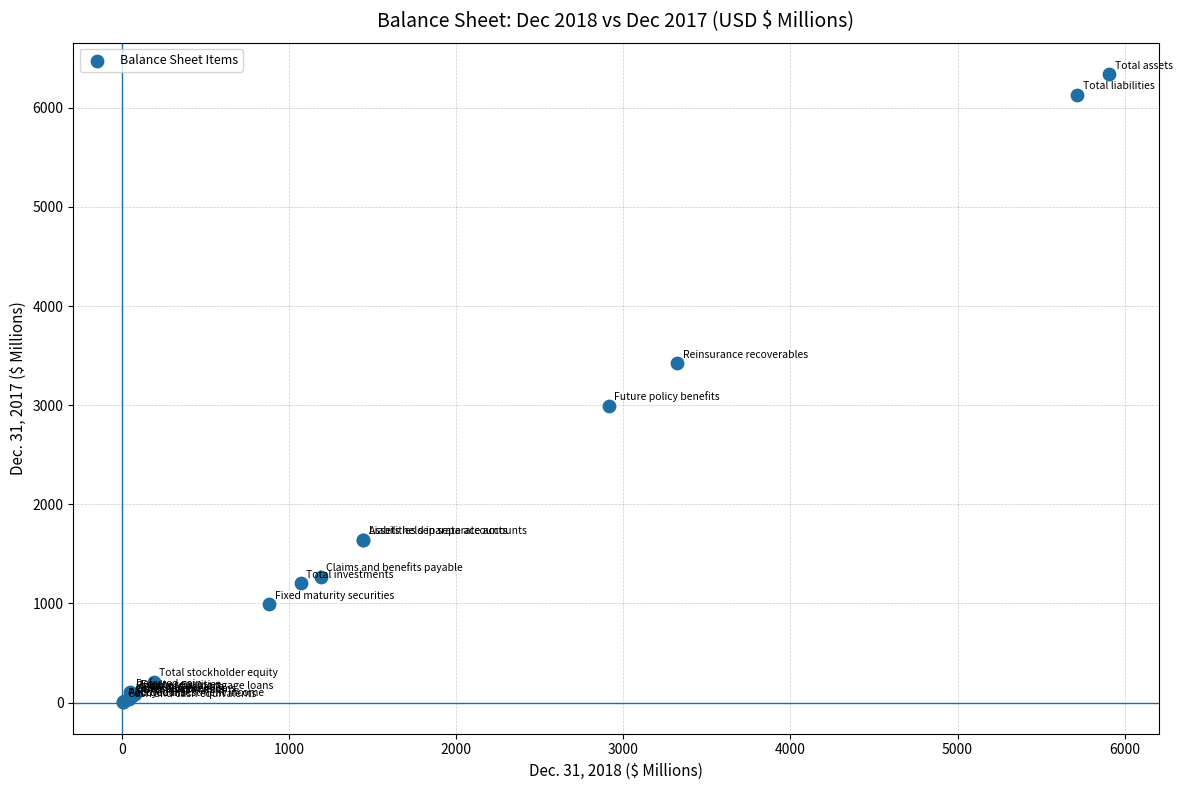

What Y value in the scatter plot is closest to 3171?

2992.9